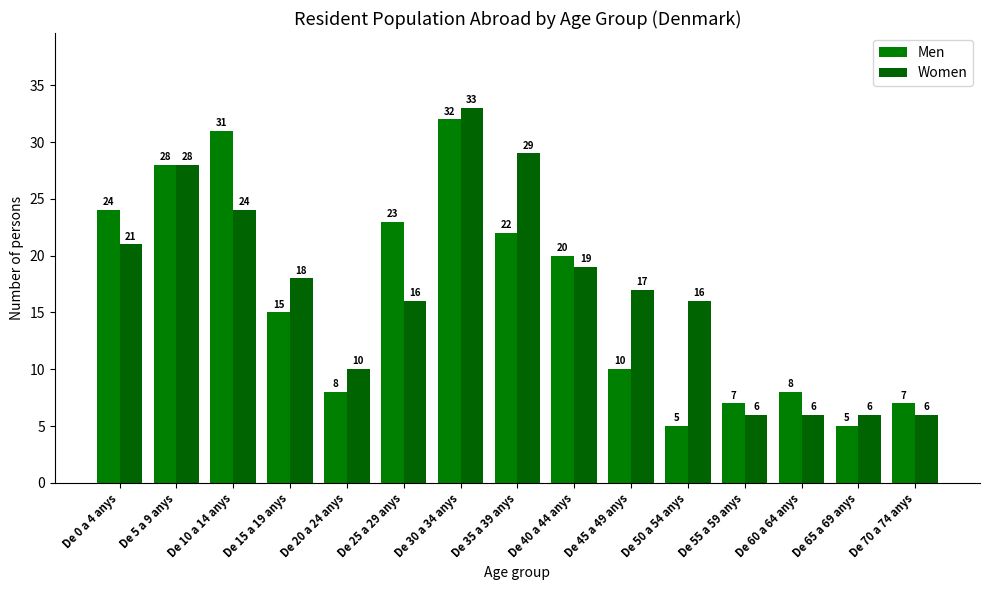

What is the sum of all Women values?

255